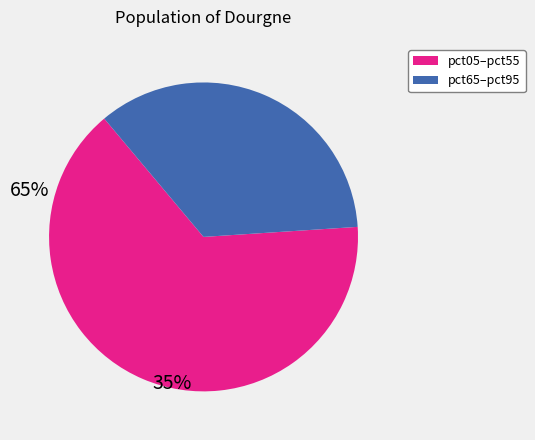

Is there a majority slice in this chart?

Yes